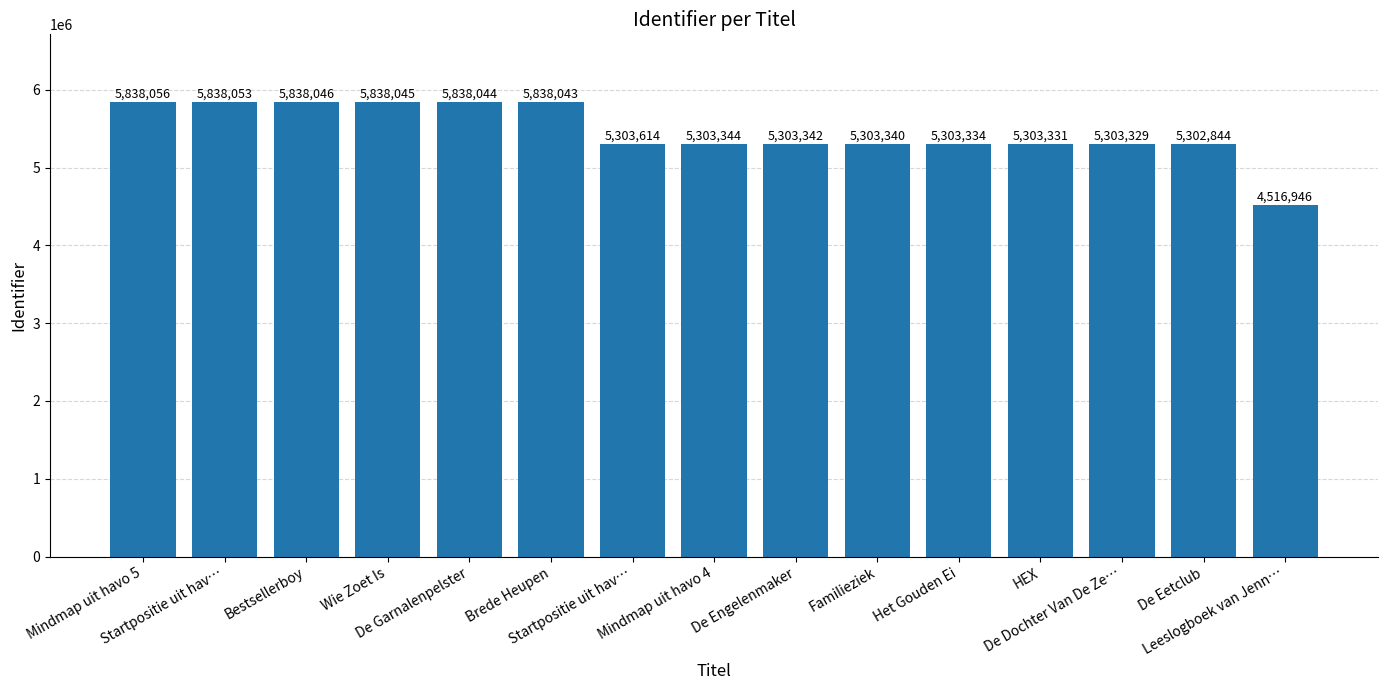

Where is the data nearest to the value 5177501?

De Eetclub